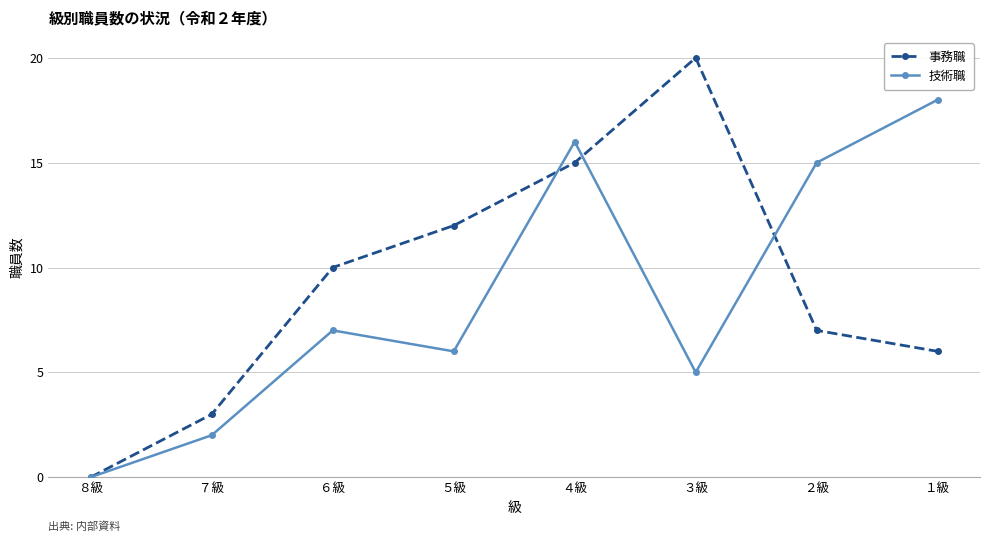

At which category does 技術職 reach its first local peak?

６級